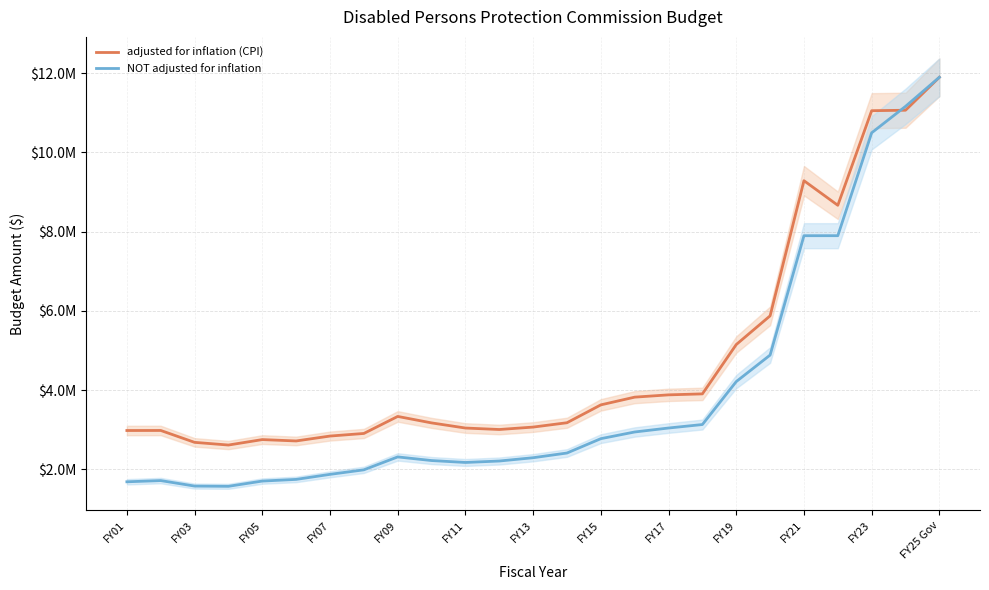

What is the maximum value shown in the chart?

11894570